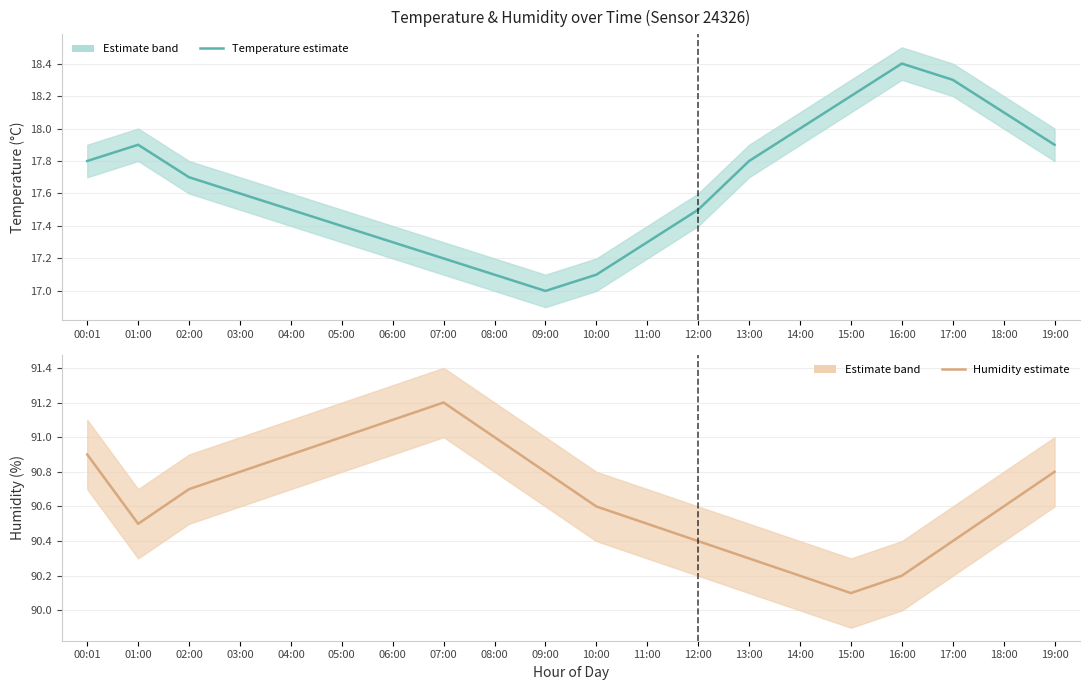

True or false: humidity_mid and temperature_mid intersect in this chart.

False